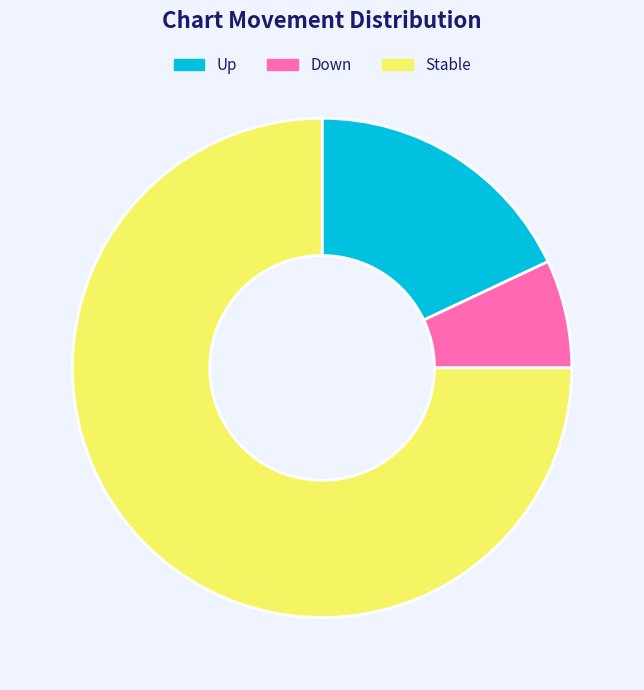

What is the ratio of the value at Stable to the value at Up?

4.2